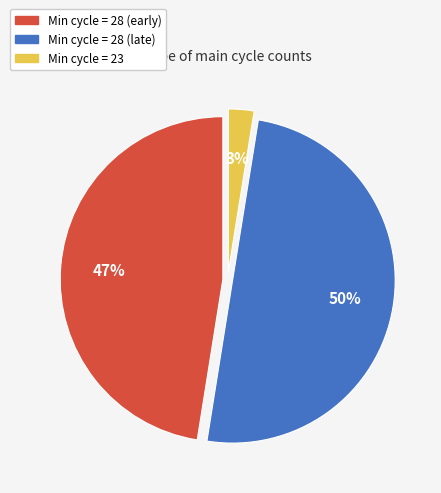

Is the sum of Min cycle = 23 and Min cycle = 28 (late) greater than half?

Yes